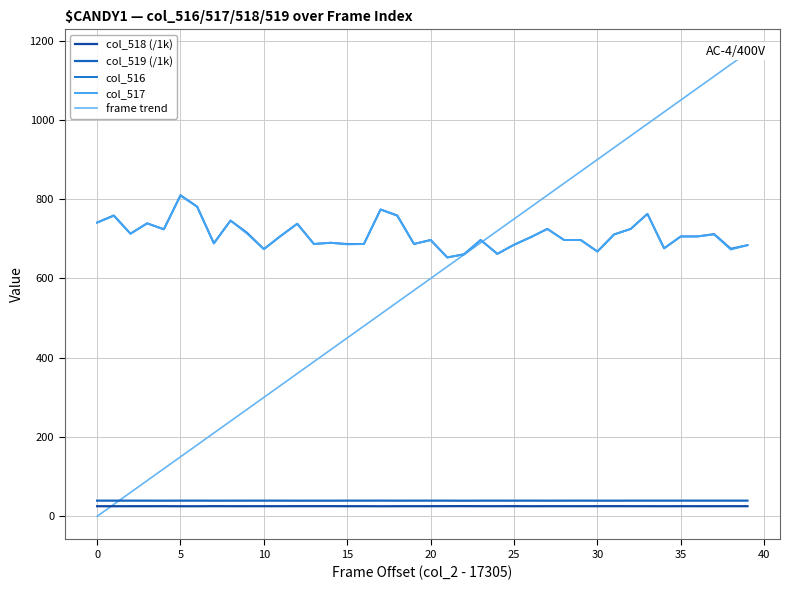

True or false: col_518 (/1k) and col_516 intersect in this chart.

False